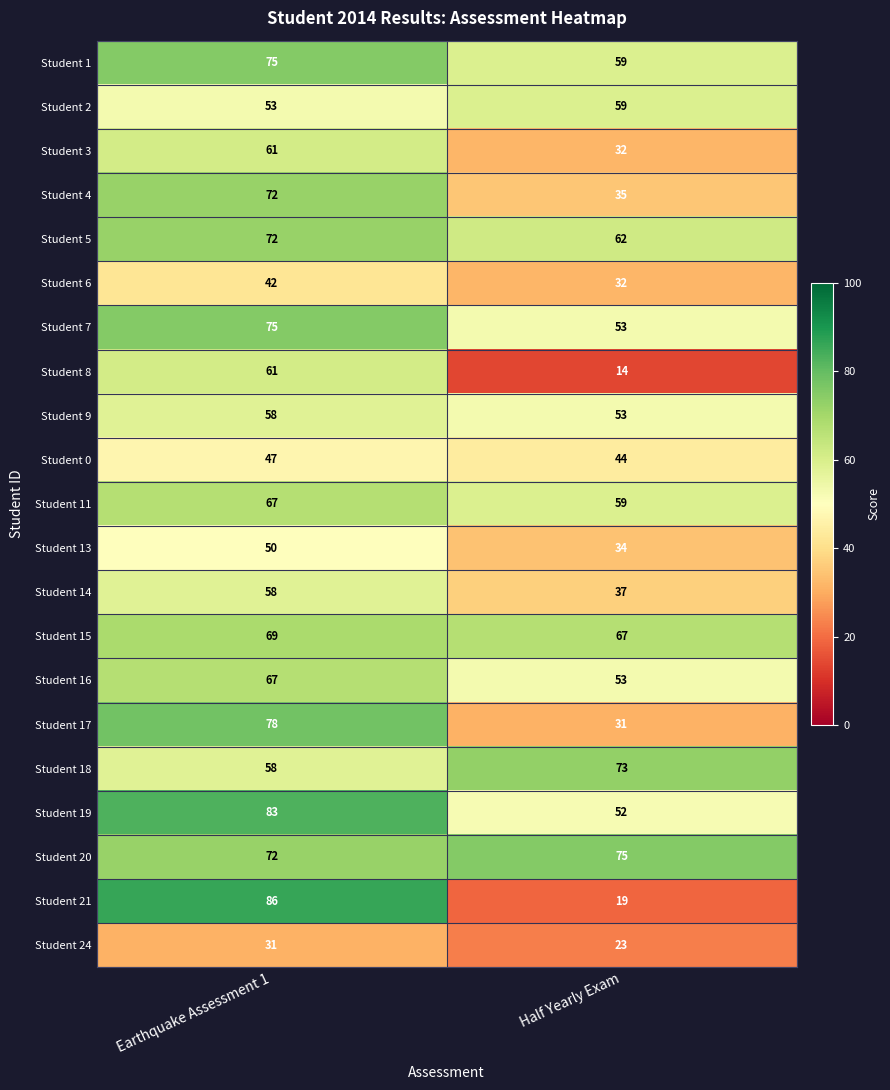

Which series has the largest total across all categories?

Student 20